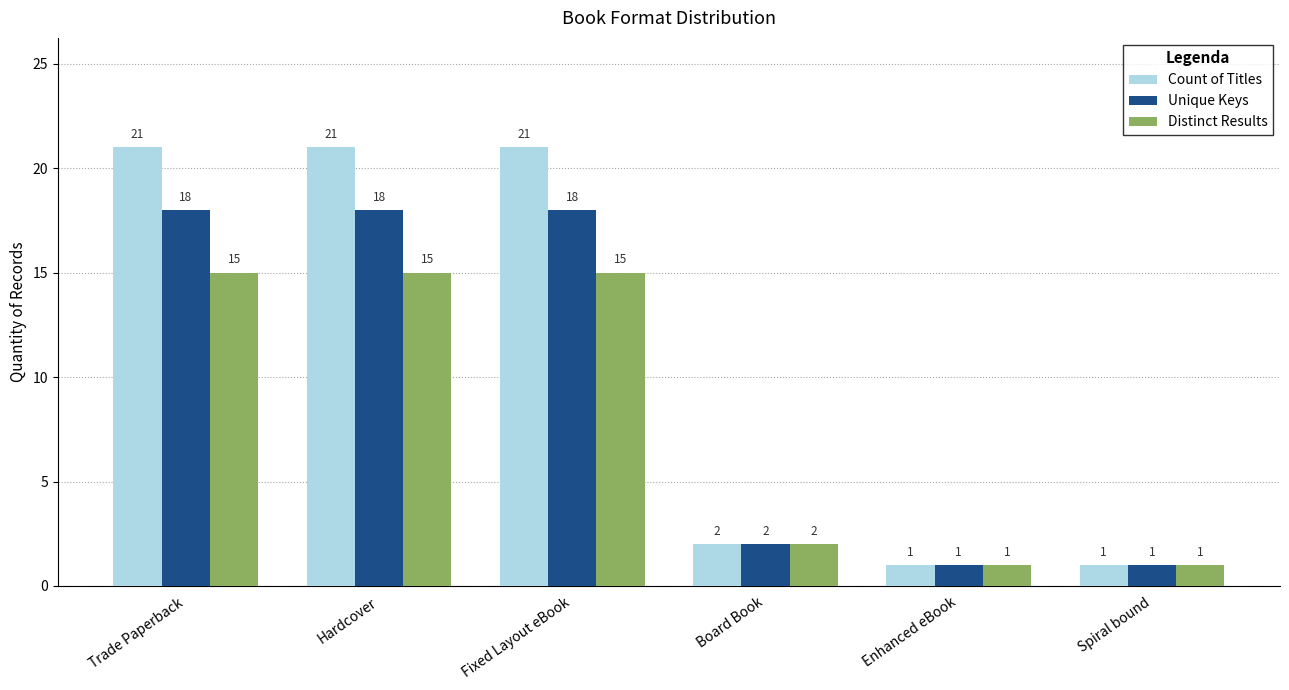

Reading left to right, extract all data points from this chart.

Count of Titles: 21	21	21	2	1	1
Unique Keys: 18	18	18	2	1	1
Distinct Results: 15	15	15	2	1	1